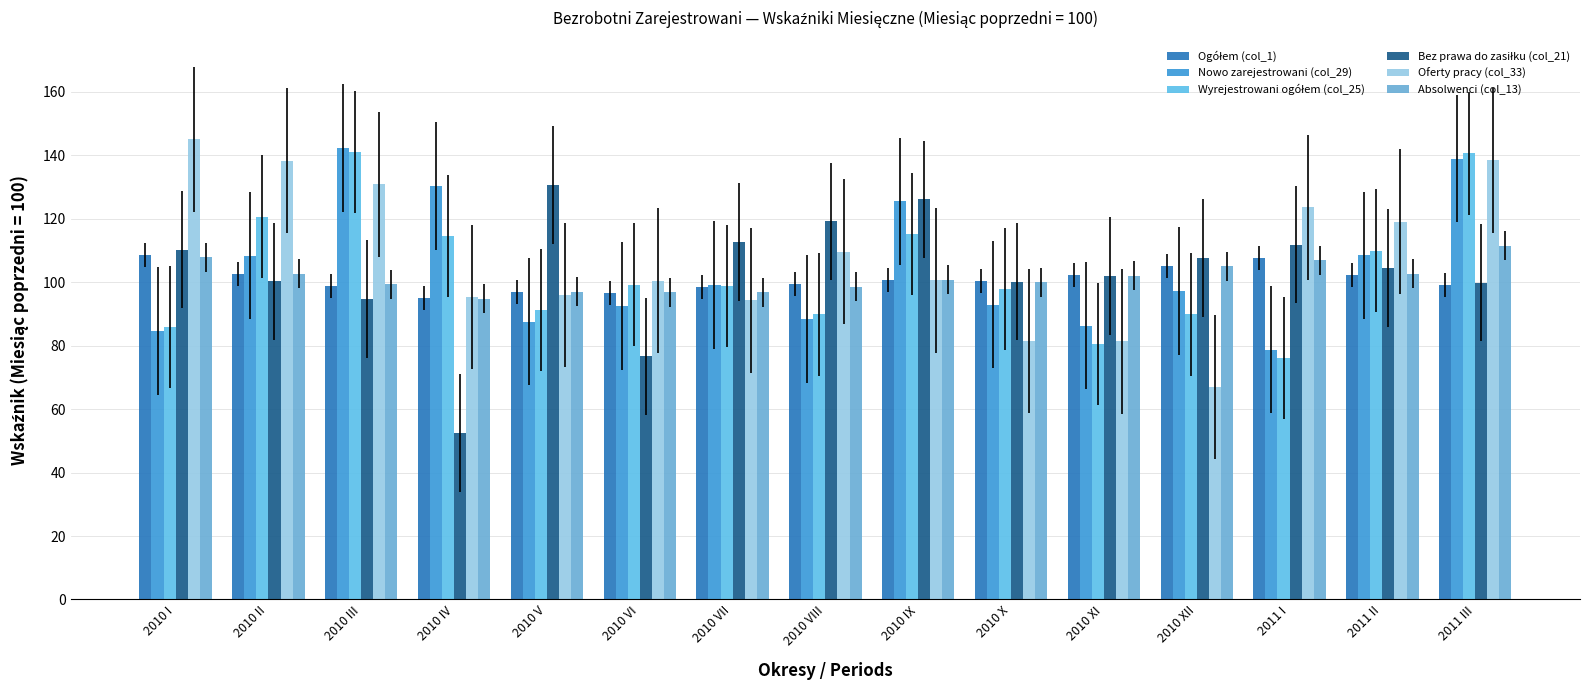

Which series changed the most between 2010 II and 2010 IV?

Bez prawa do zasiłku (col_21)